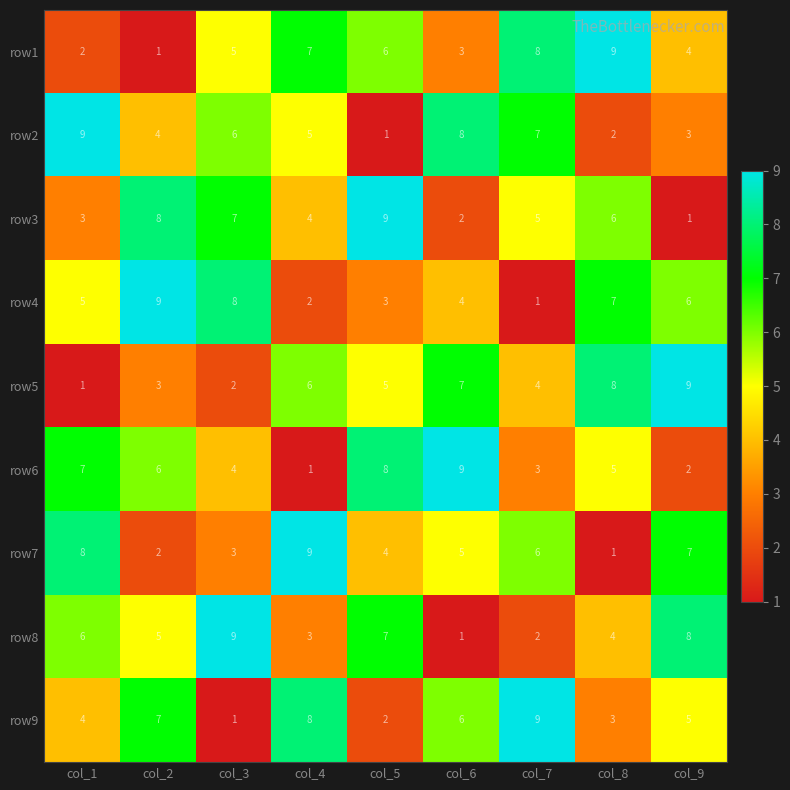

Rank the series at col_8 from highest to lowest value.

row1, row5, row4, row3, row6, row8, row9, row2, row7